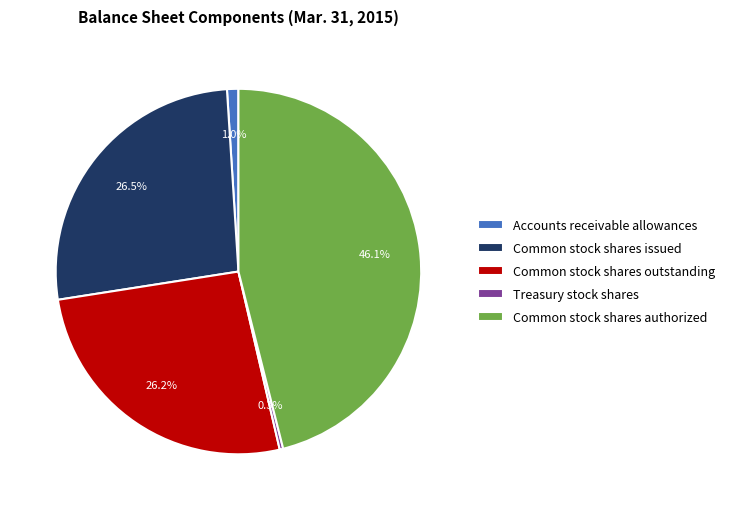

How many slices are in this pie chart?

5